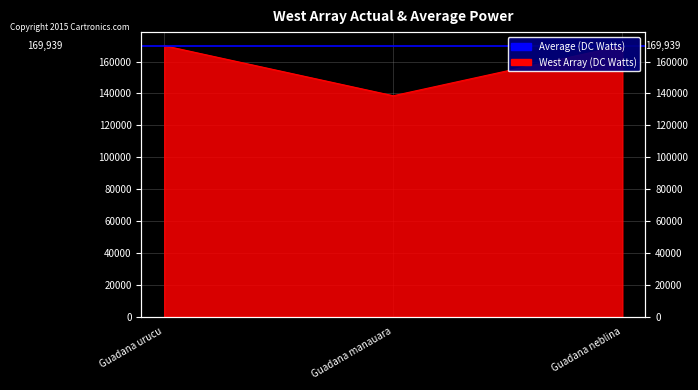

Reading left to right, transcribe all the data shown in this chart.

169996	138568	169987